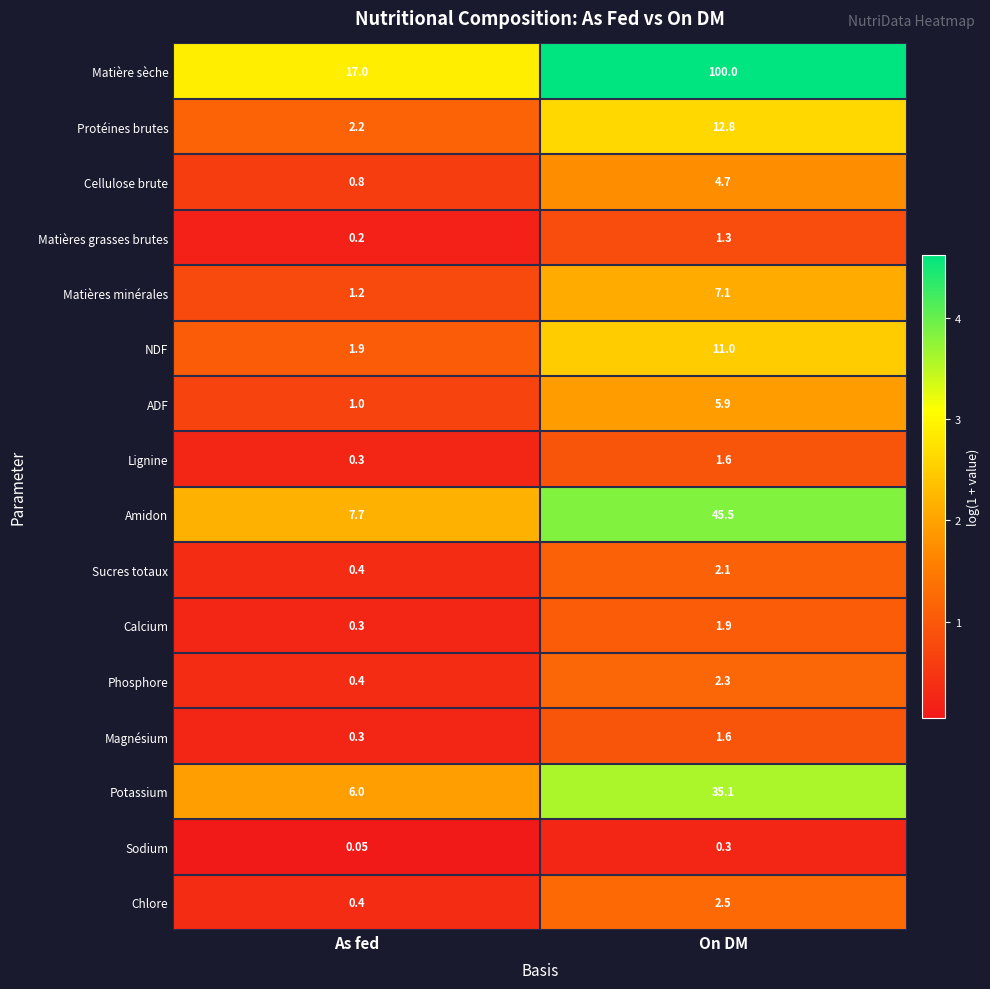

Rank the categories by Sodium value from highest to lowest.

On DM, As fed